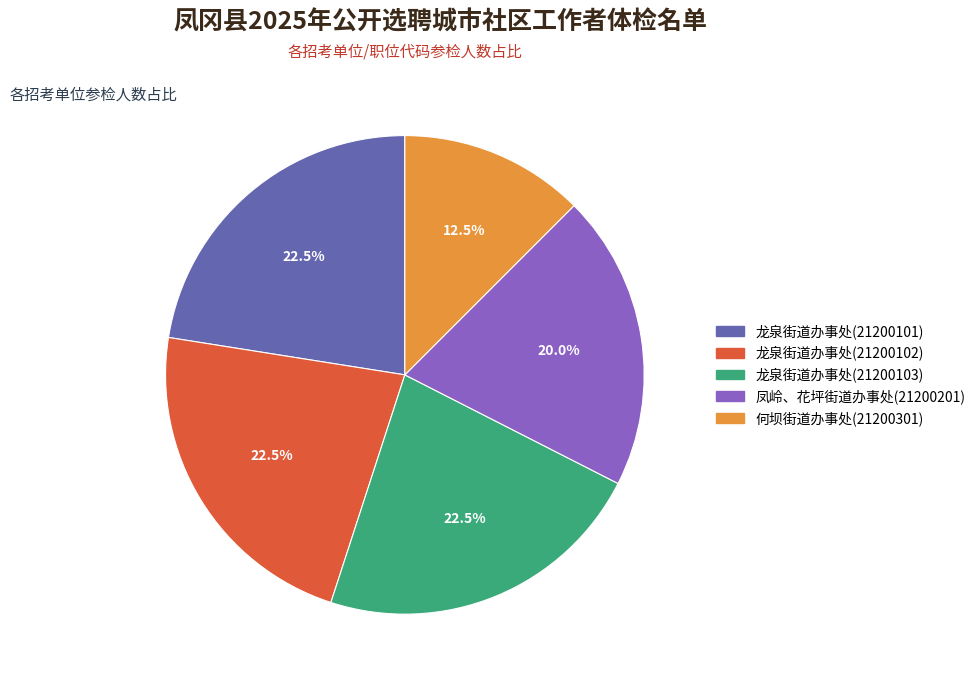

Count the number of slices in the pie.

5